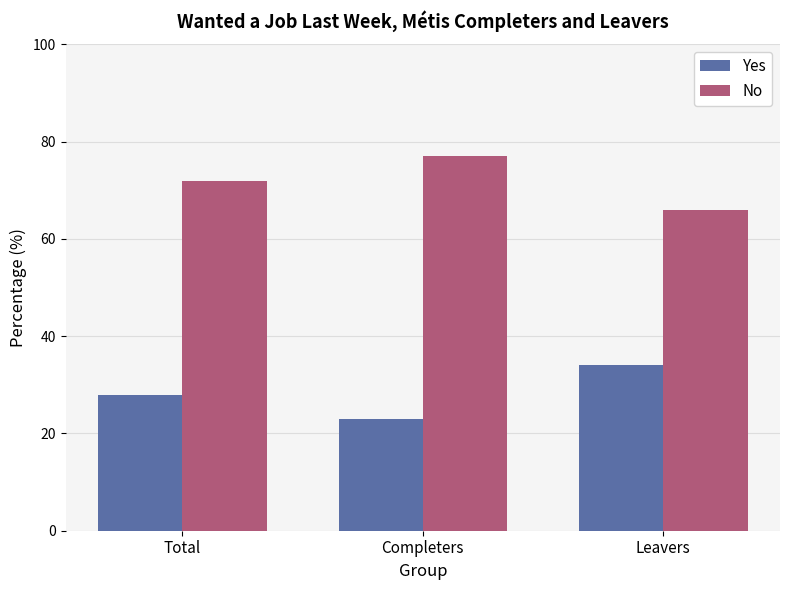

What is the label of the 2nd bar from the right?

Completers